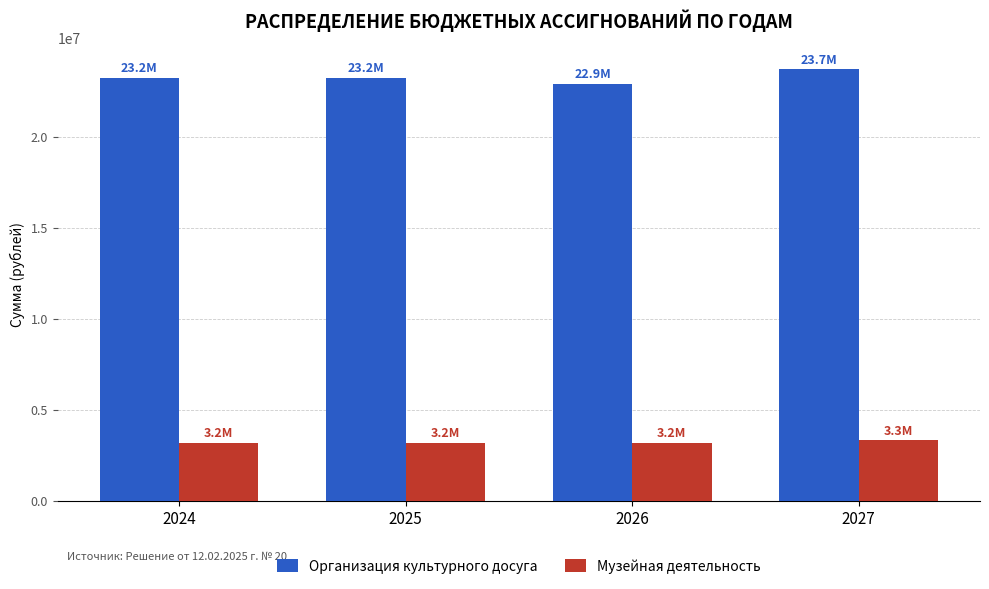

Is it true that Организация культурного досуга equals 30359170 at 2026?

False